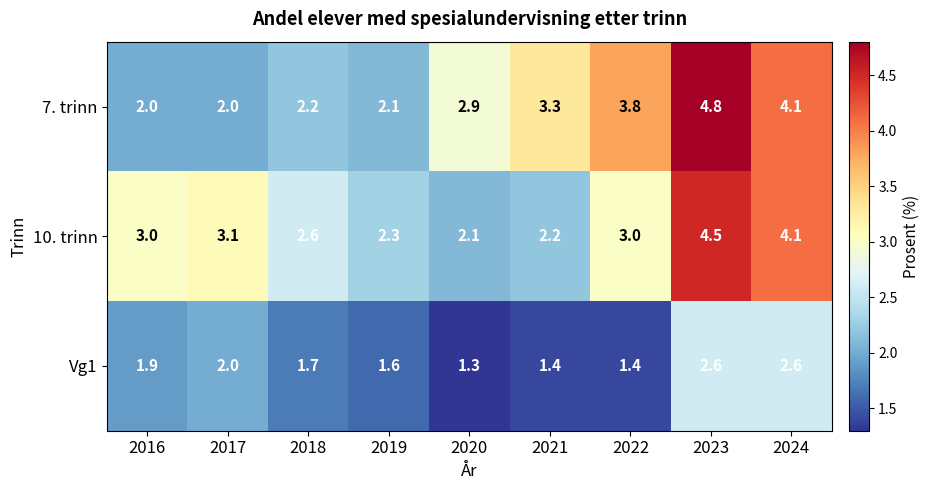

Is it true that Vg1 equals 1.4 at 2021?

True